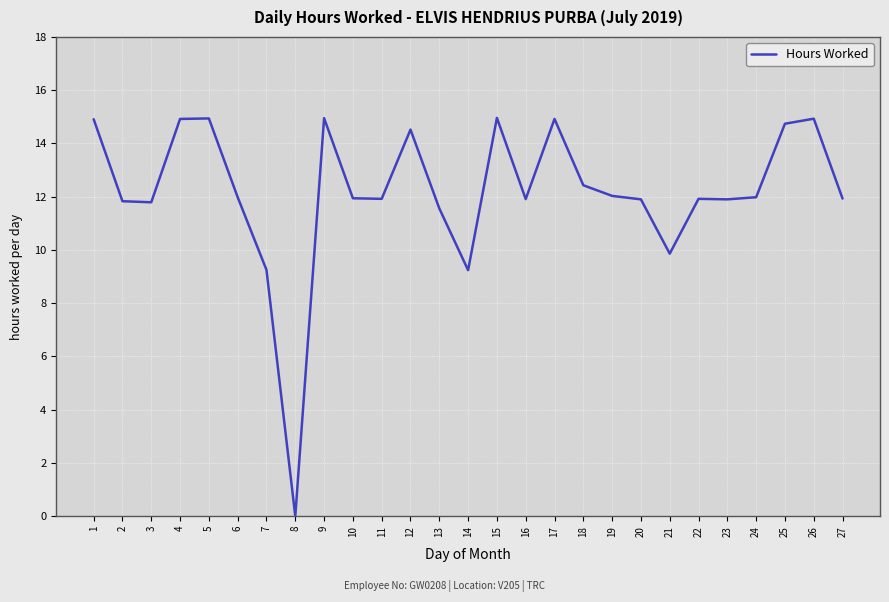

The chart shows a value of 2.6 at 16. True or false?

False